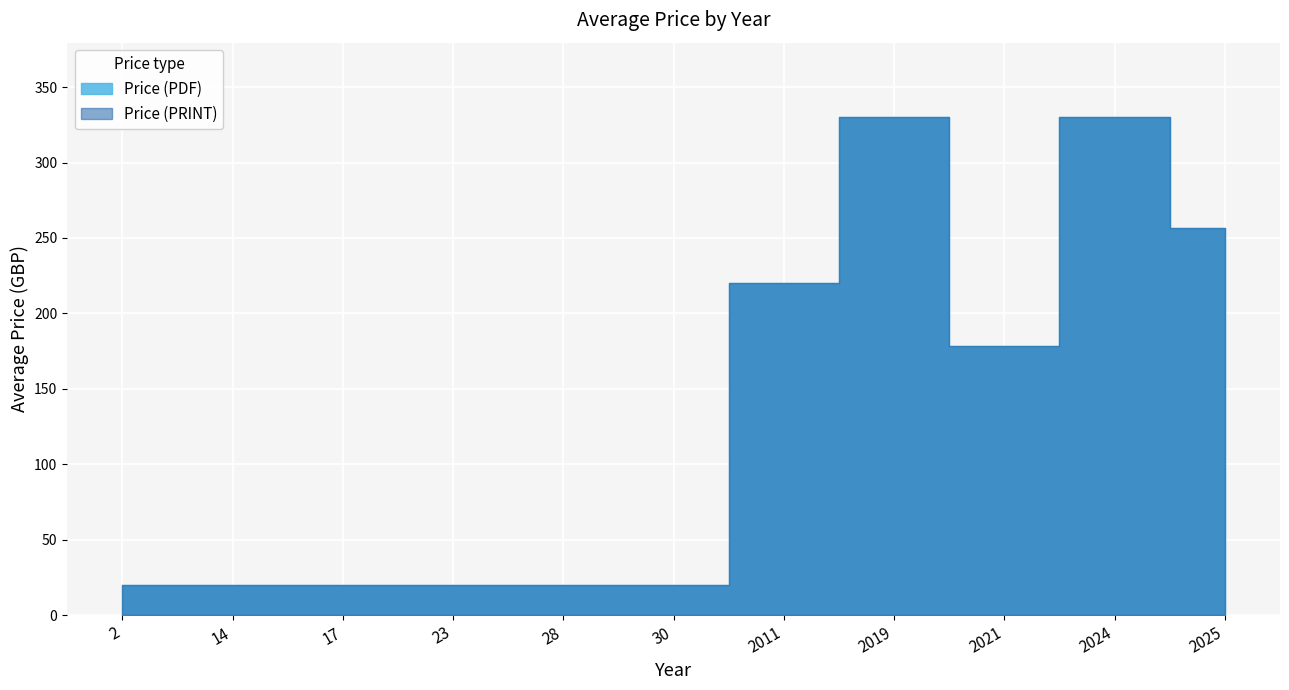

True or false: Price (PRINT) and Price (PDF) intersect in this chart.

False